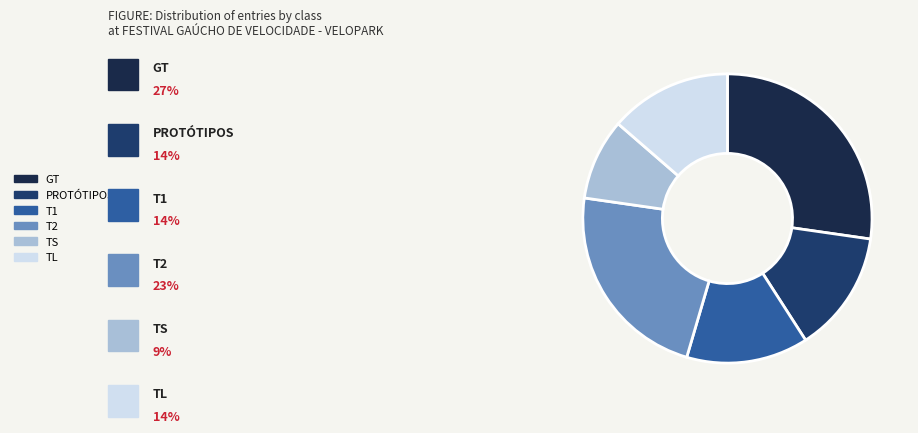

How many segments does this pie chart have?

6